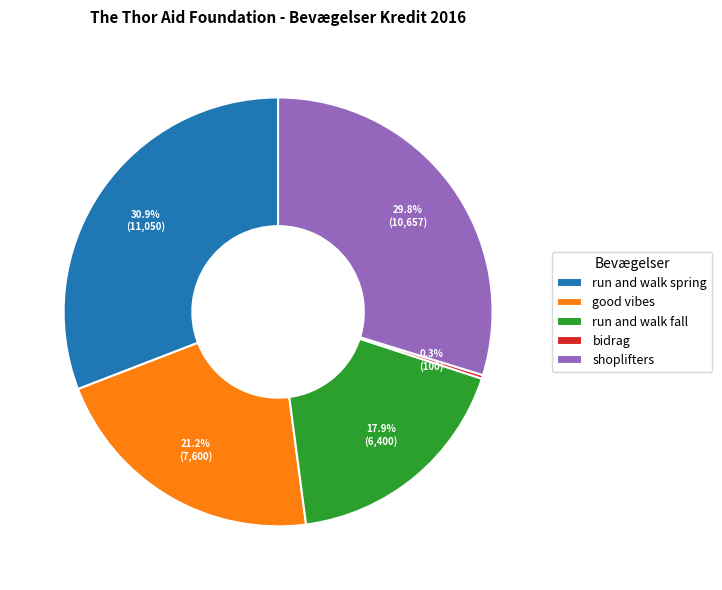

Between bidrag and good vibes, which is larger?

good vibes